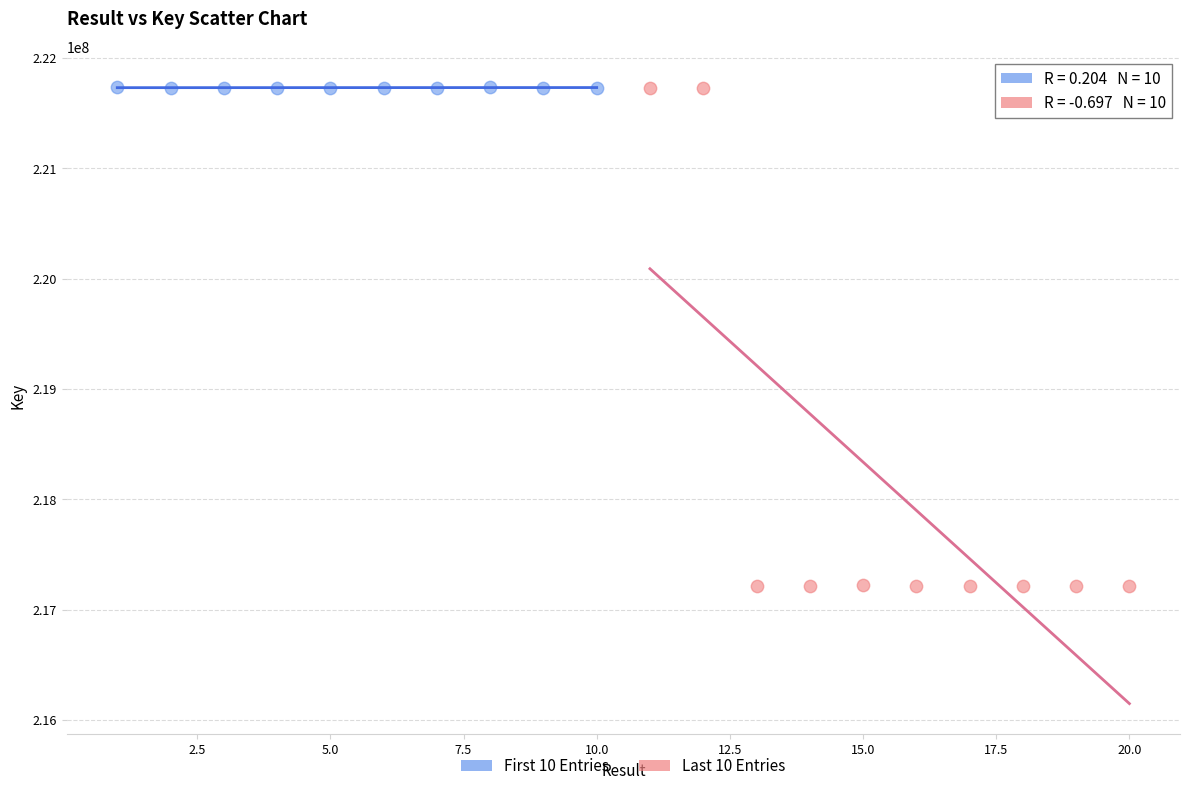

Which series contains the lowest Y value?

Last 10 Entries